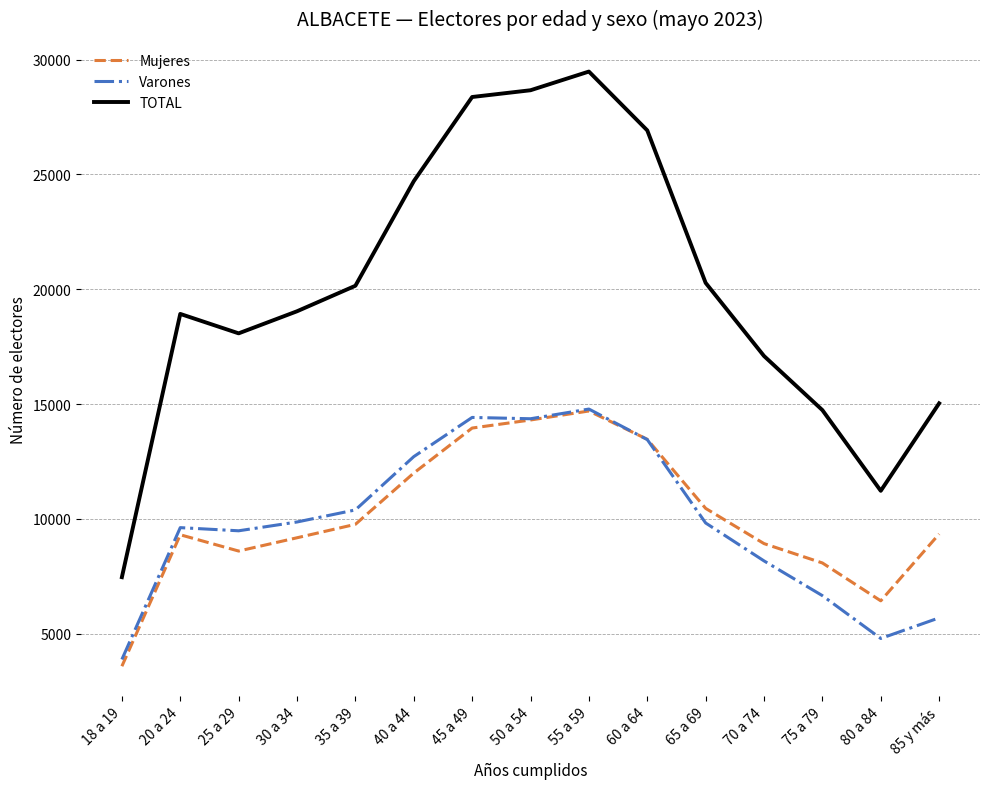

True or false: Mujeres and TOTAL cross at least once.

False